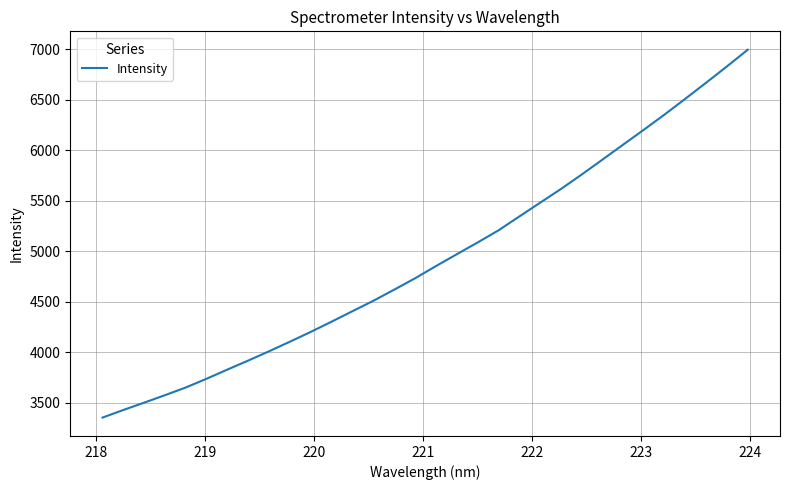

What is the minimum value shown in the chart?

3352.4